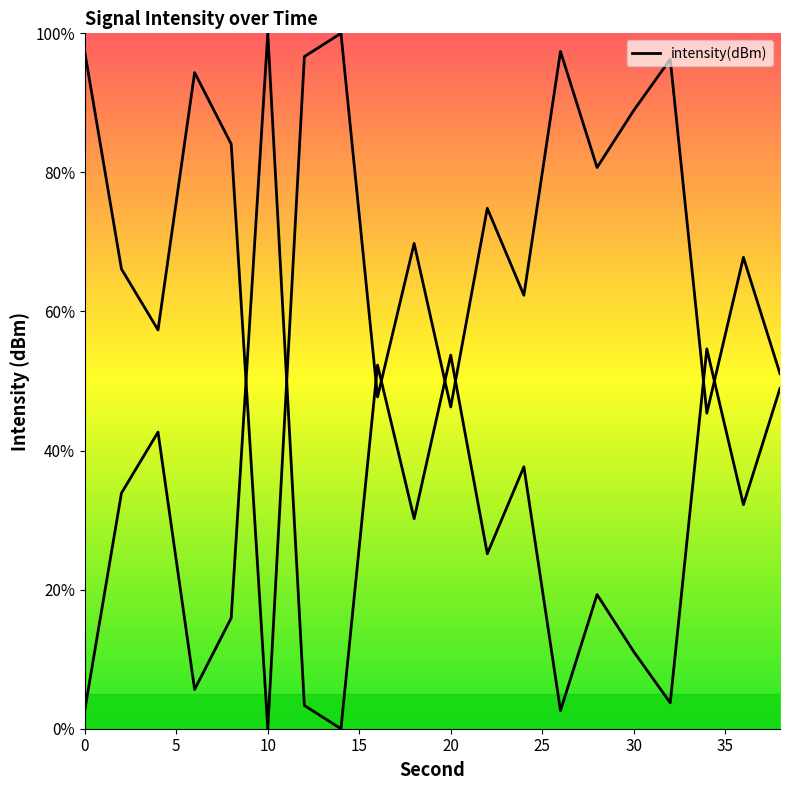

How many data points are above 74?

10